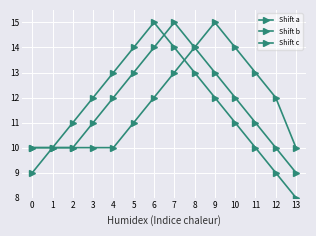

Which series ends up on top after the final intersection of Shift a and Shift c?

Shift c